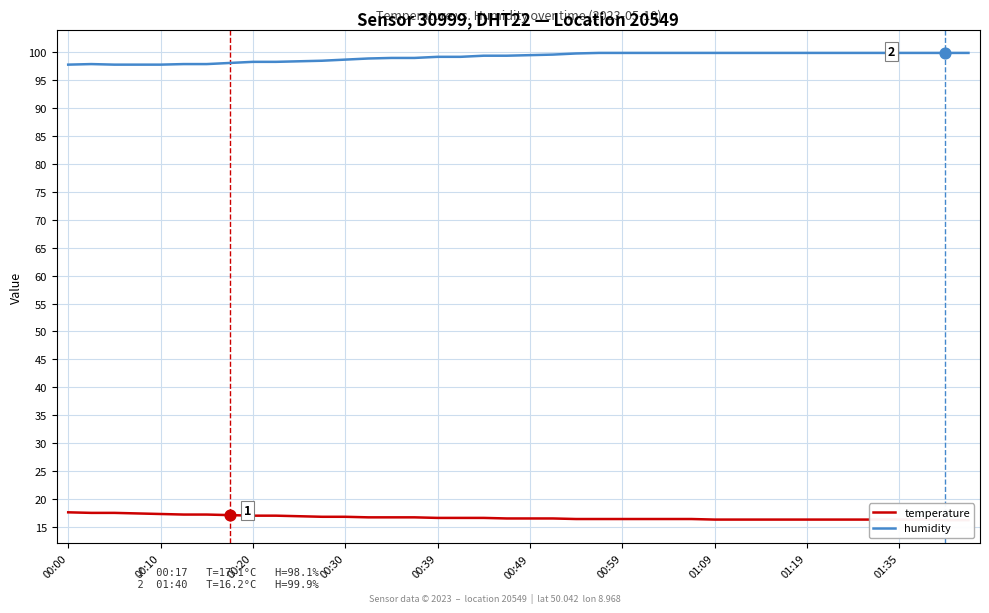

What are all the series names shown in the legend?

temperature, humidity